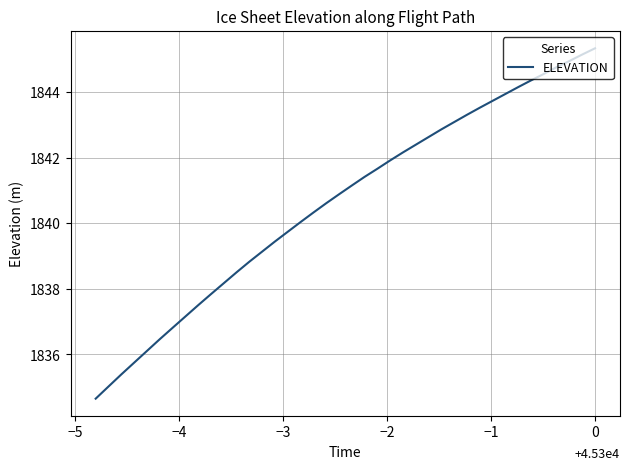

Count the number of values greater than 1841.

20